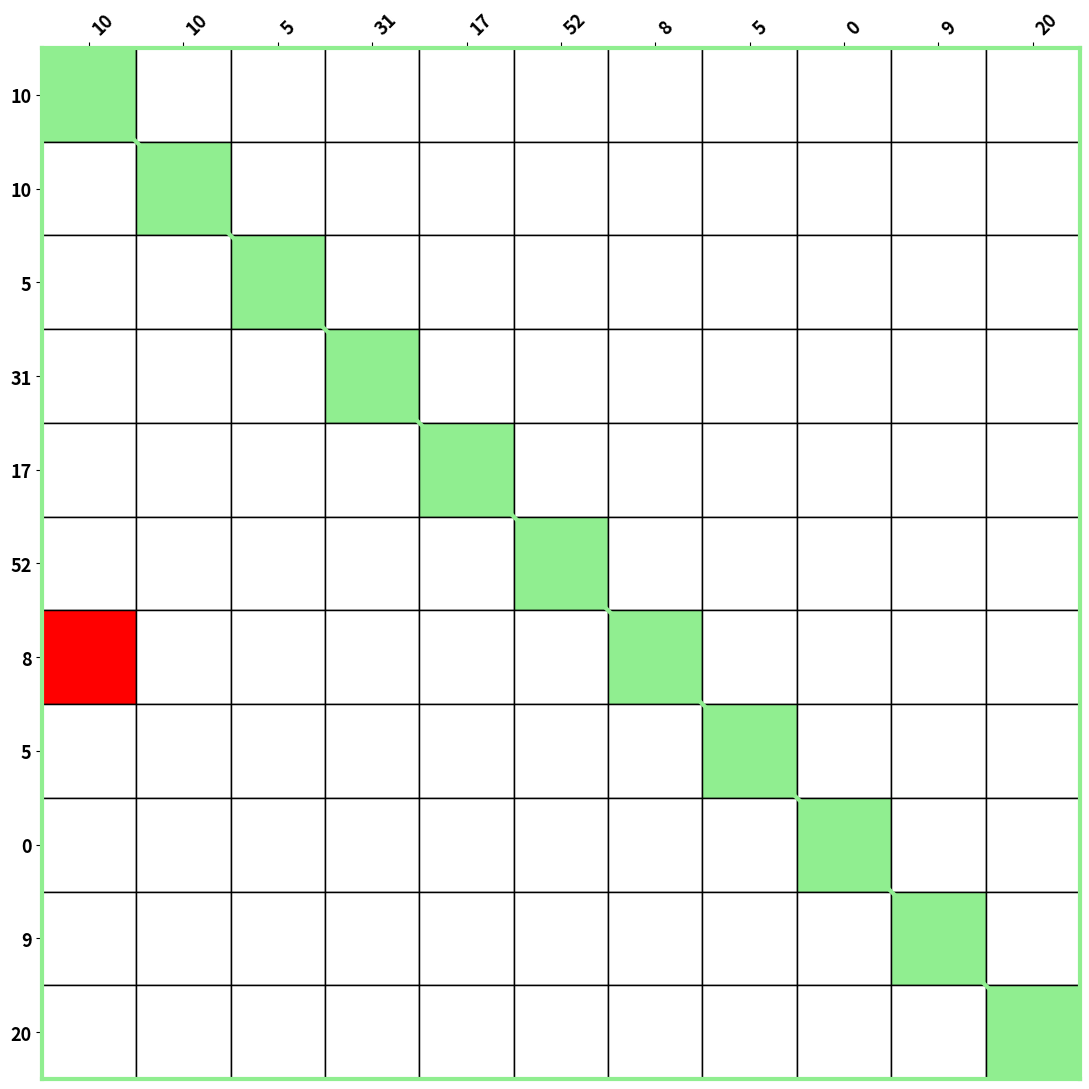

What is the greatest value displayed?

11